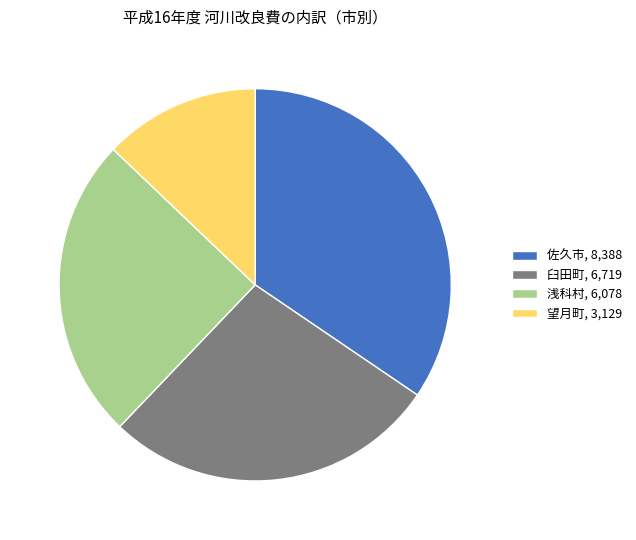

Is there a majority slice in this chart?

No